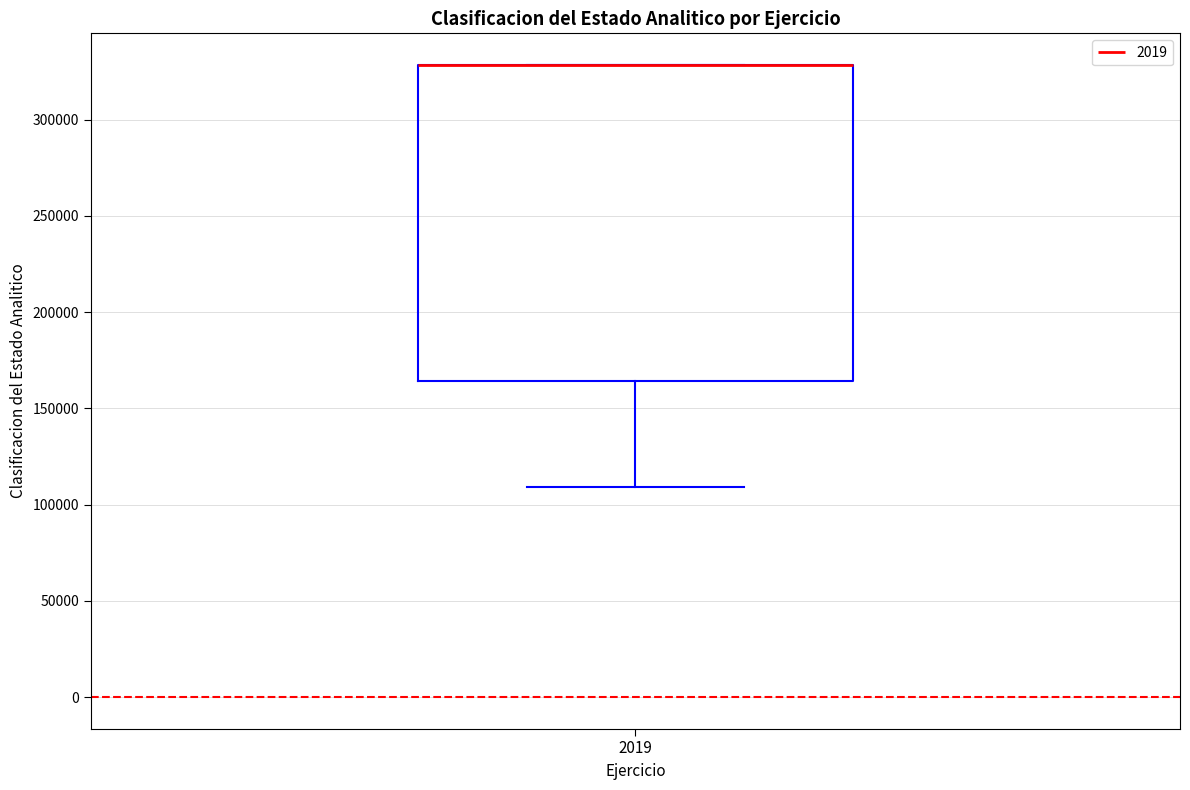

Where does the lower whisker of the box at x = 2019 end on the y-axis? The values are not printed on the chart, so give them approximately, as read against the axis.

110000